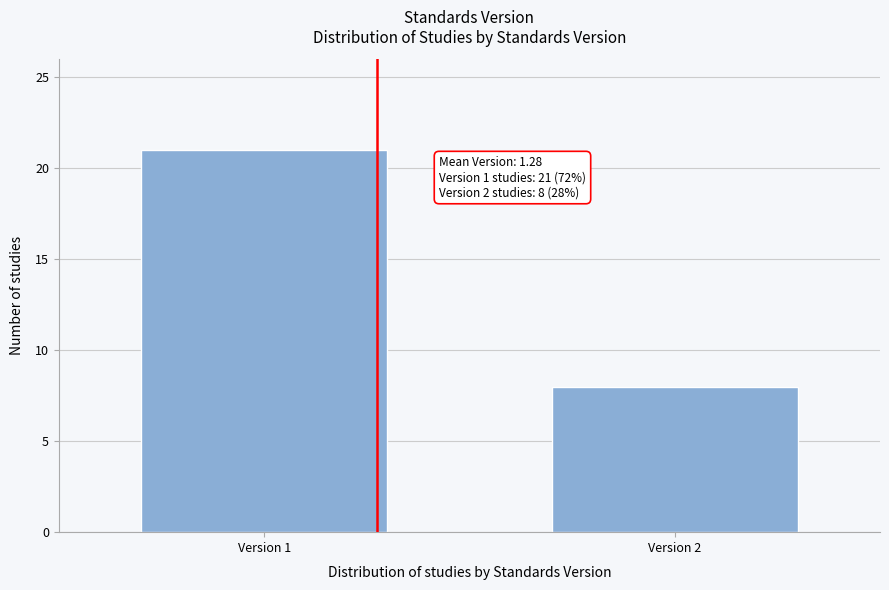

Reading left to right, what are all the values shown in this chart?

21	8